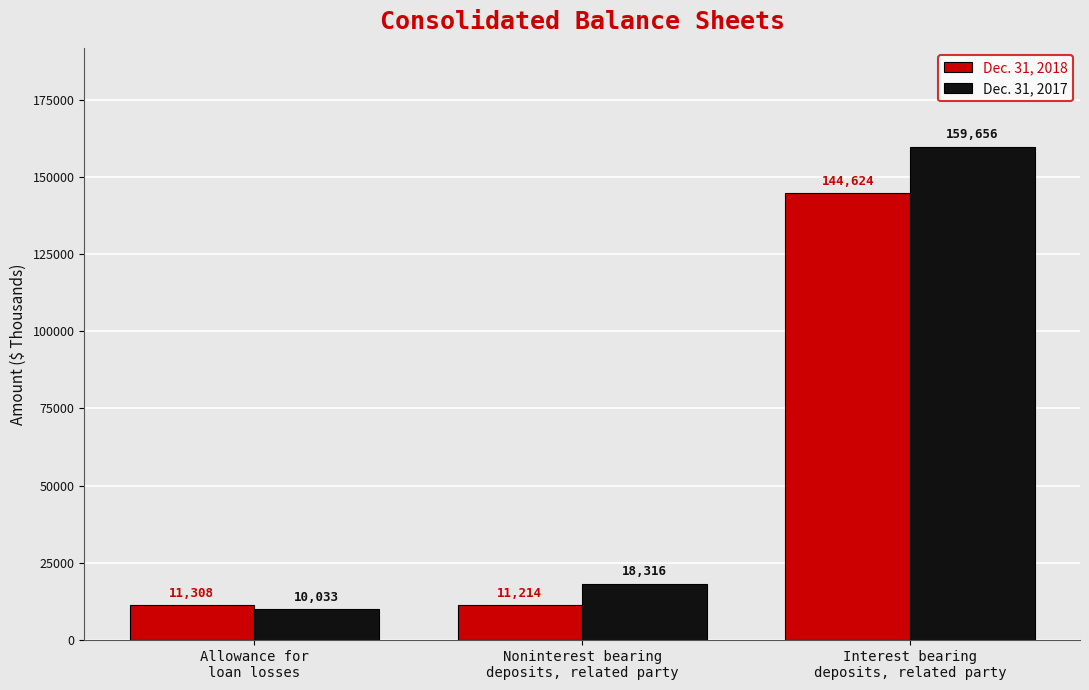

List the labels in order of Dec. 31, 2018 value, smallest first.

Noninterest bearing
deposits, related party, Allowance for
loan losses, Interest bearing
deposits, related party